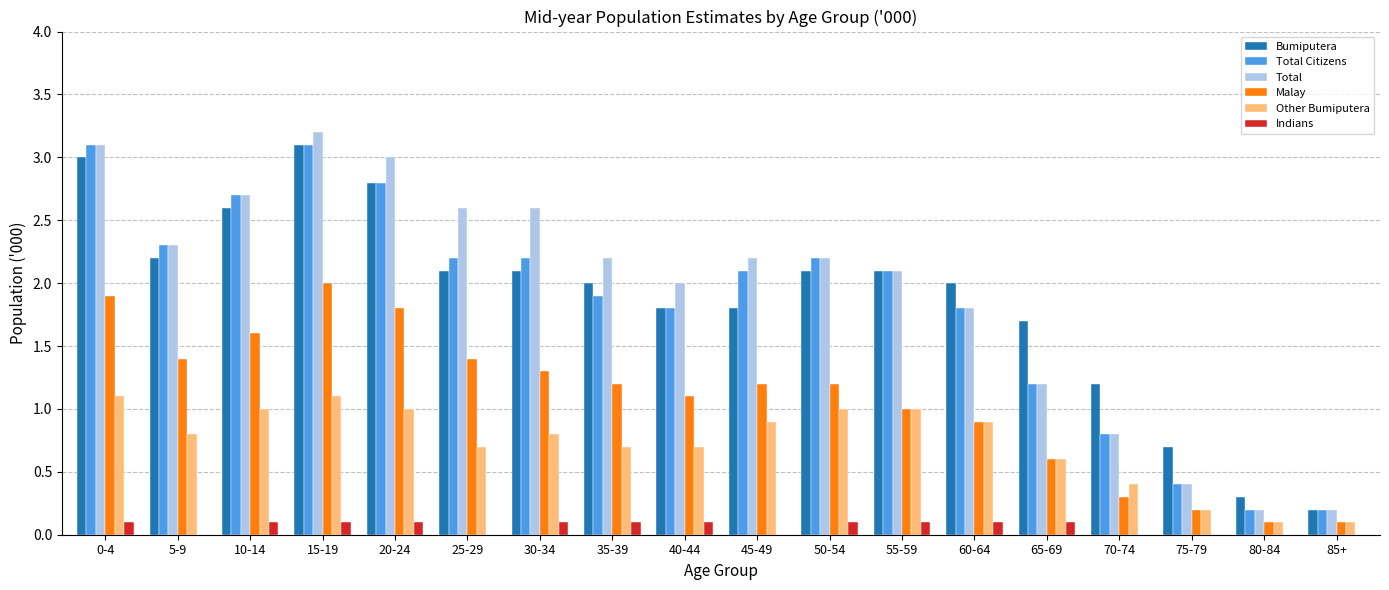

Is the value of Indians at 30-34 greater than the value of Total at 5-9?

No